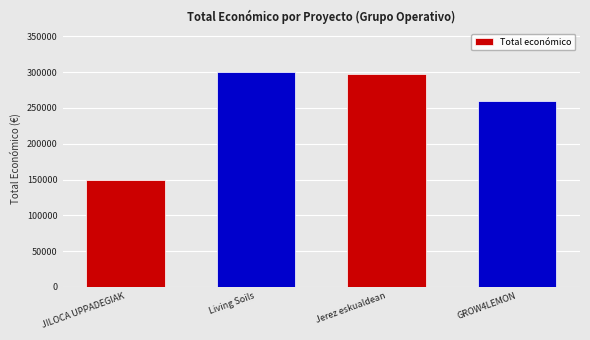

What is the label of the 1st bar from the left?

JILOCA UPPADEGIAK